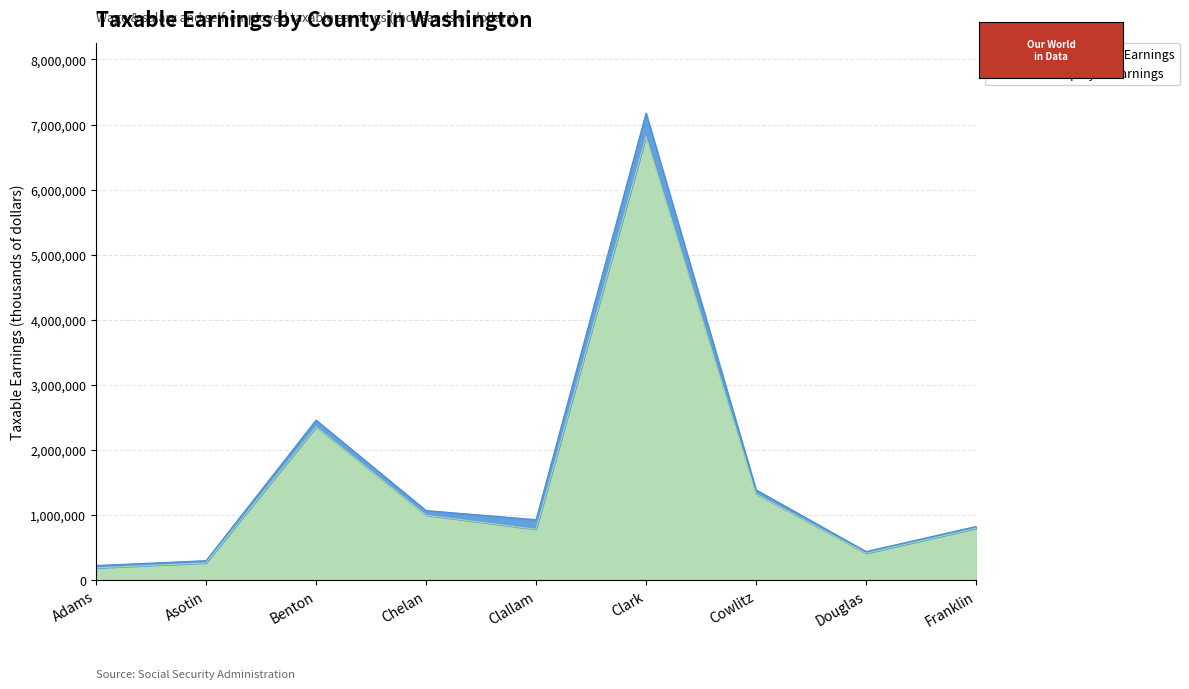

Is it true that the value at Chelan is 1000532?

True